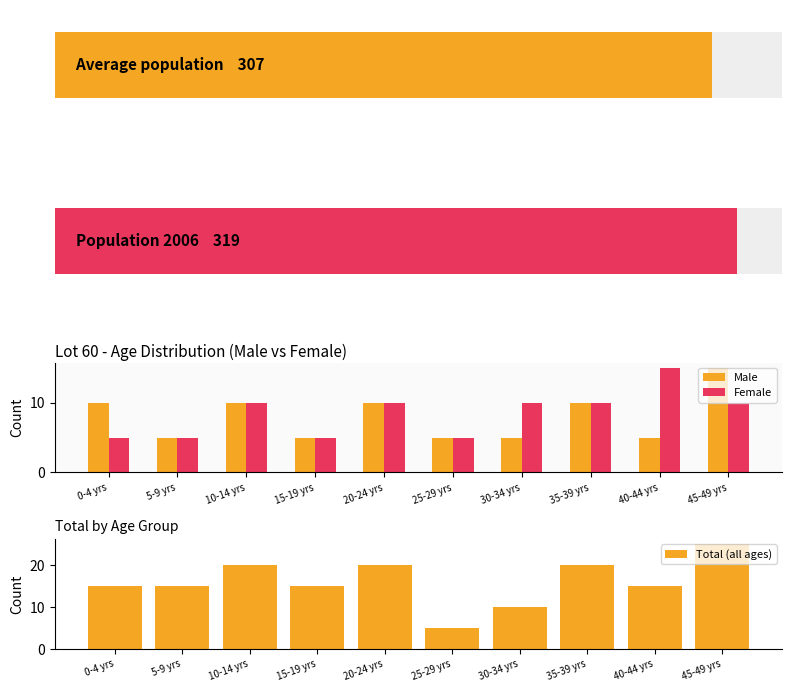

Is it true that Total (all ages) equals 15 at 0-4 yrs?

True